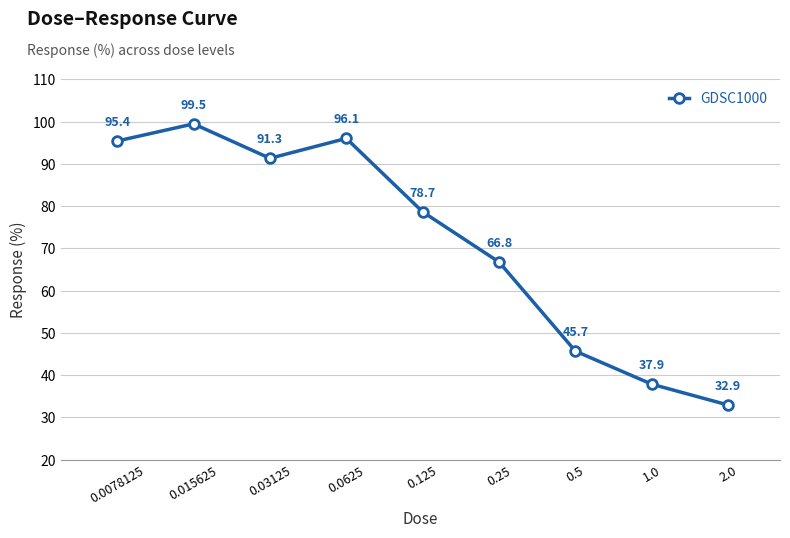

What is the maximum value shown in the chart?

99.5